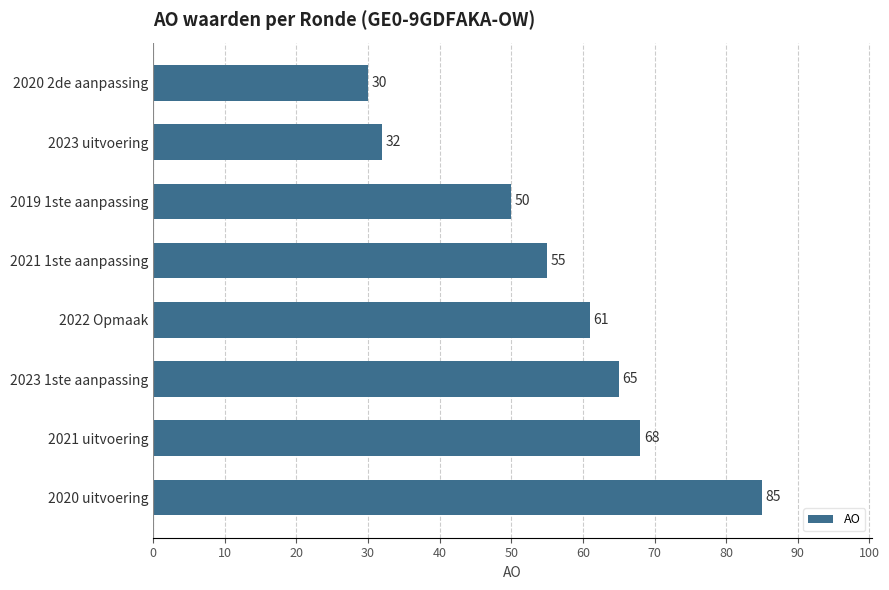

At which category does the chart reach its peak across all series?

2020 uitvoering